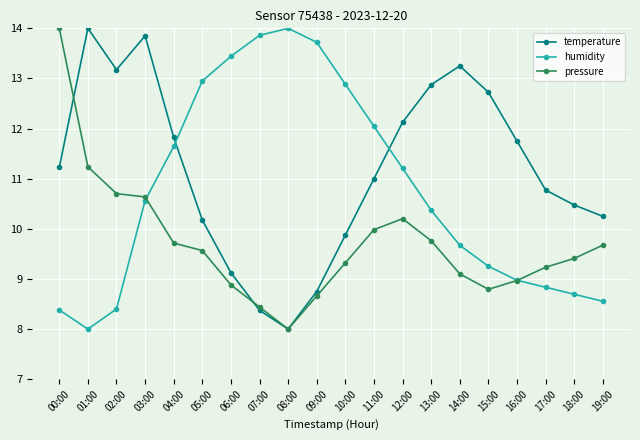

Where does the humidity series first go above 10?

03:00